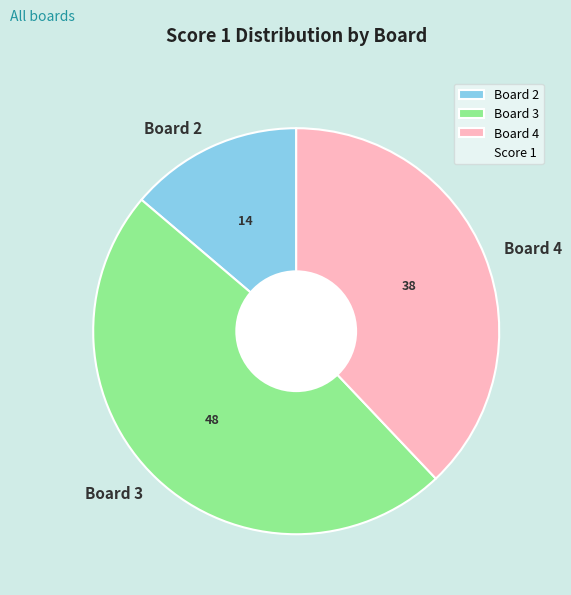

Is there a majority slice in this chart?

No